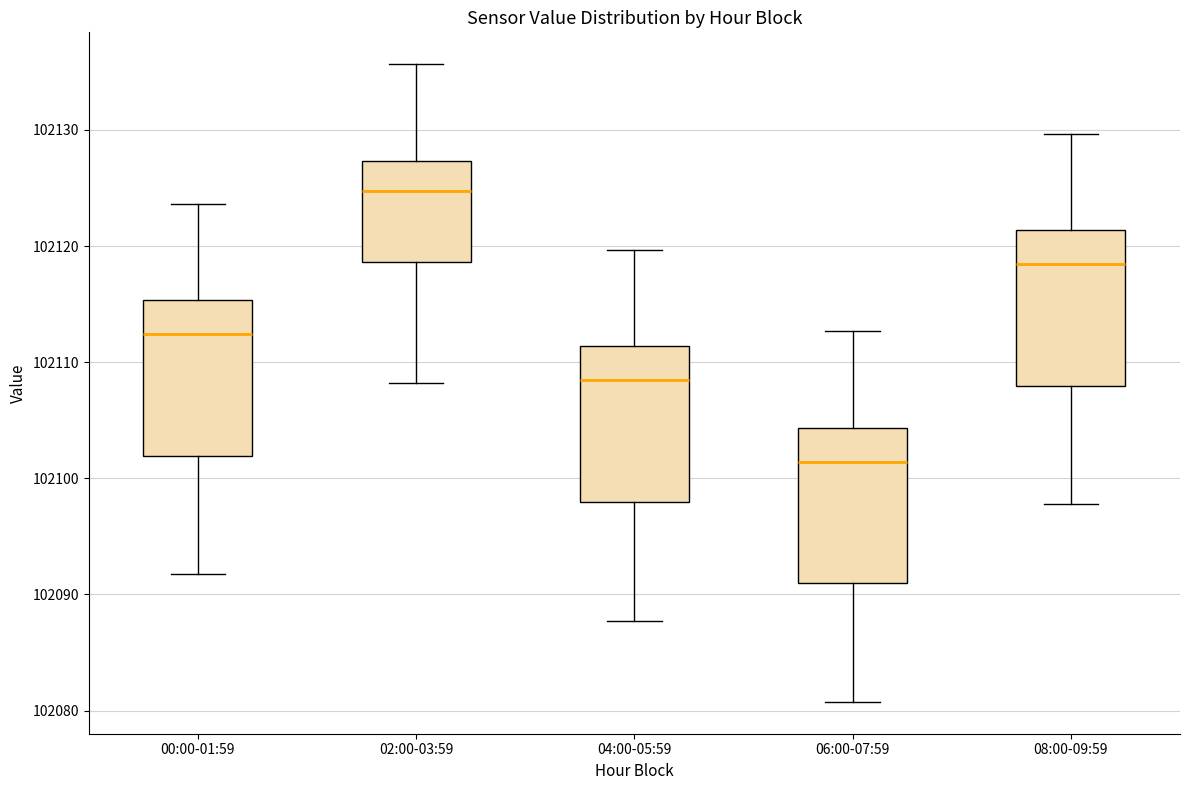

Reading left to right, read every box against the y-axis: the position of its median line, the range the box covers, and the ends of its whiskers. The values are not printed on the chart, so give them approximately, as read against the axis.

00:00-01:59: median 102112, box 102102 to 102115, whiskers 102092 to 102124
02:00-03:59: median 102125, box 102119 to 102127, whiskers 102108 to 102136
04:00-05:59: median 102108, box 102098 to 102111, whiskers 102088 to 102120
06:00-07:59: median 102101, box 102091 to 102104, whiskers 102081 to 102113
08:00-09:59: median 102118, box 102108 to 102121, whiskers 102098 to 102130